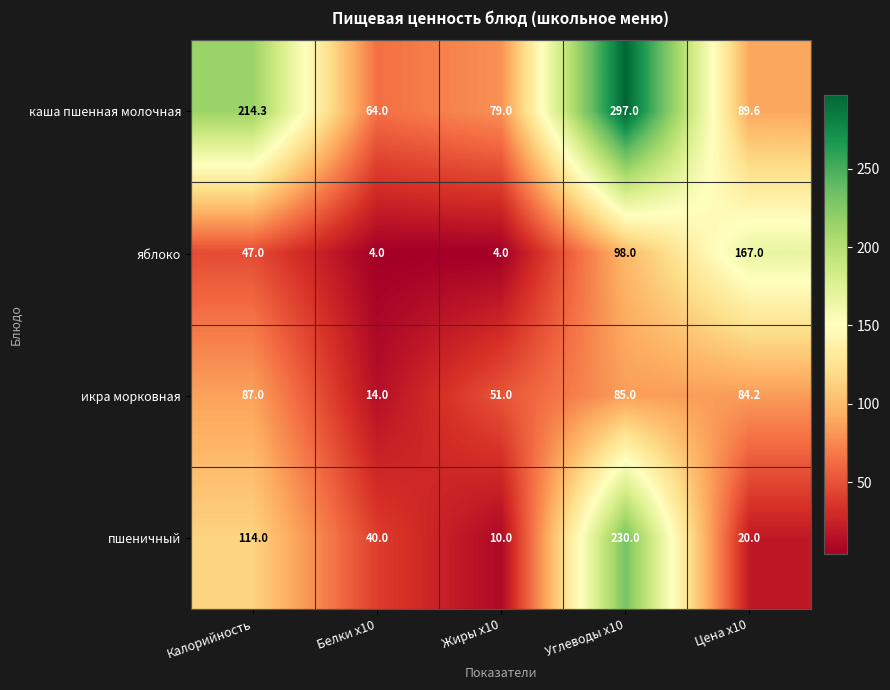

True or false: яблоко has a value of 98.0 at Углеводы x10.

True